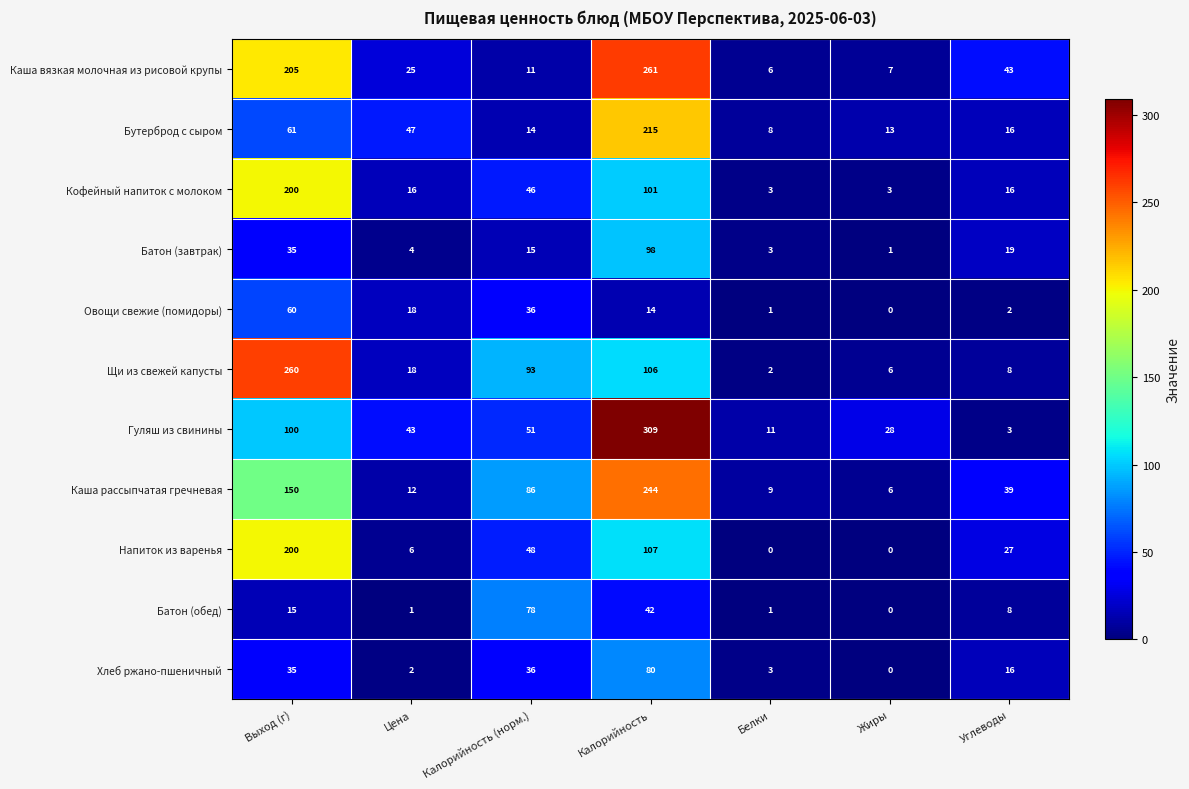

Read the Напиток из варенья value at Калорийность (норм.), to the nearest 50.

50